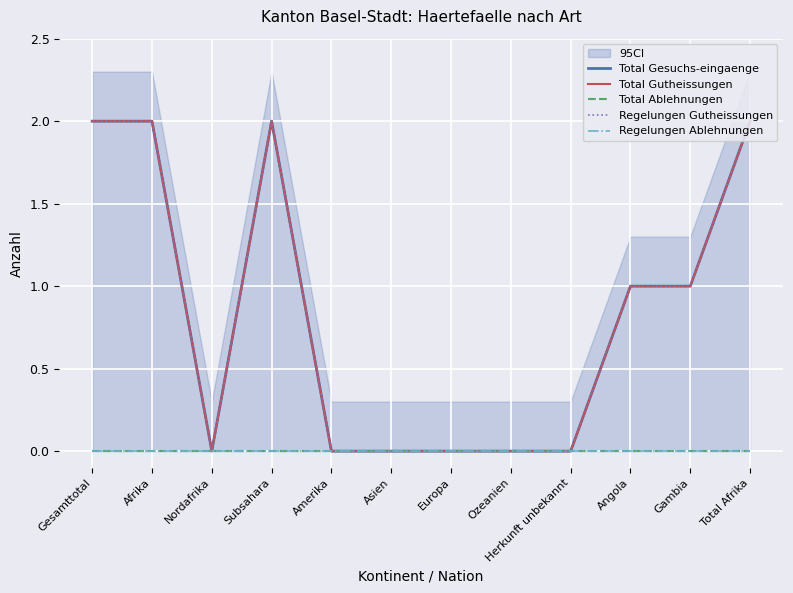

Does the chart display data point markers on the line(s)?

No